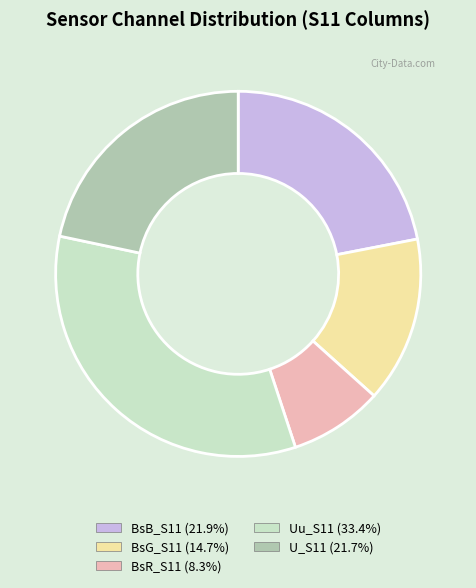

Is there a majority slice in this chart?

No